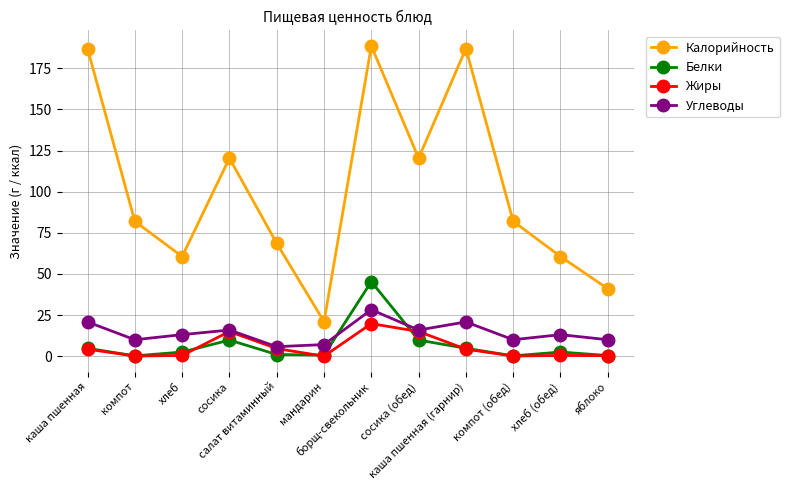

The Углеводы series shows 15.9 at сосика (обед). True or false?

True